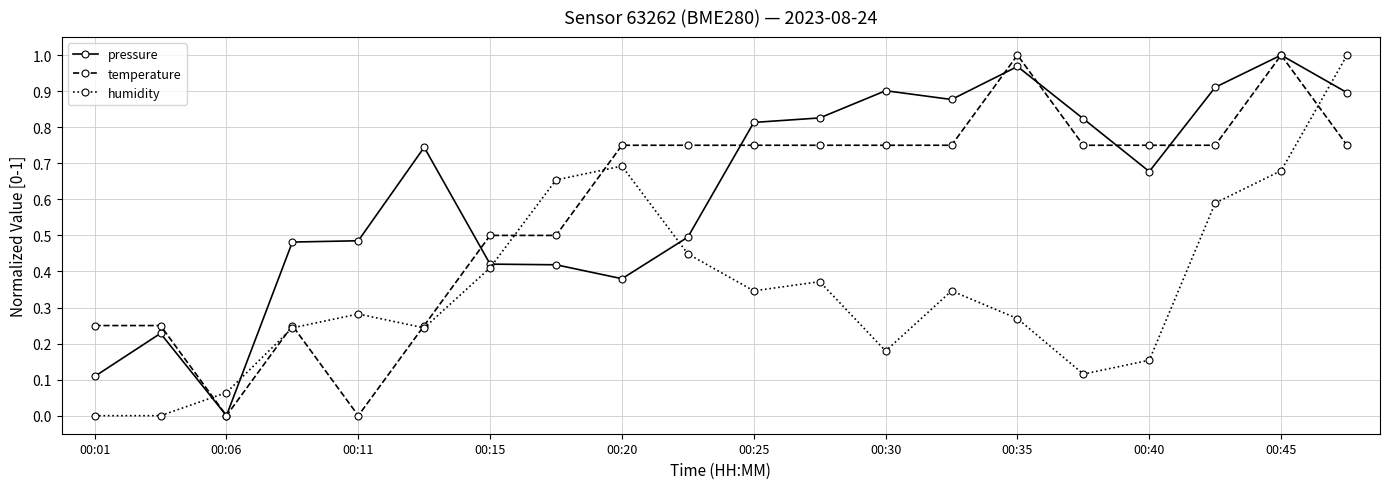

Is this an area chart (filled region under the line)?

No